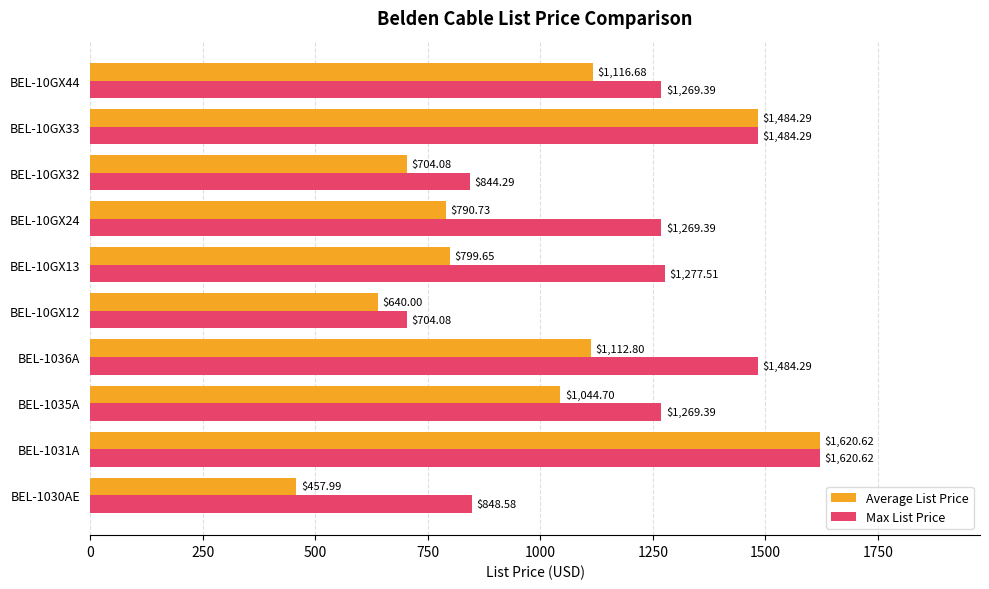

At how many categories does at least one series exceed 1542?

1